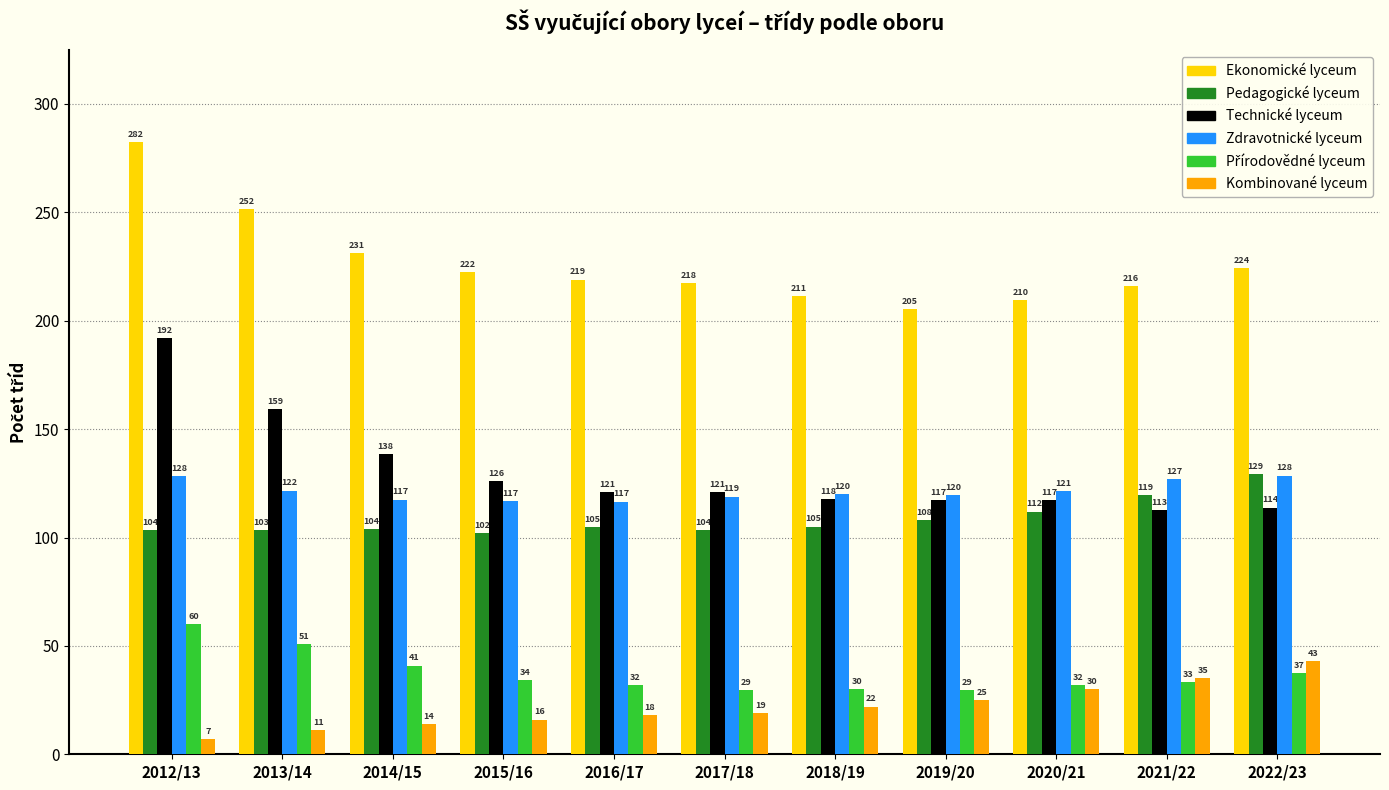

At which category is the sum across all series the highest?

2012/13